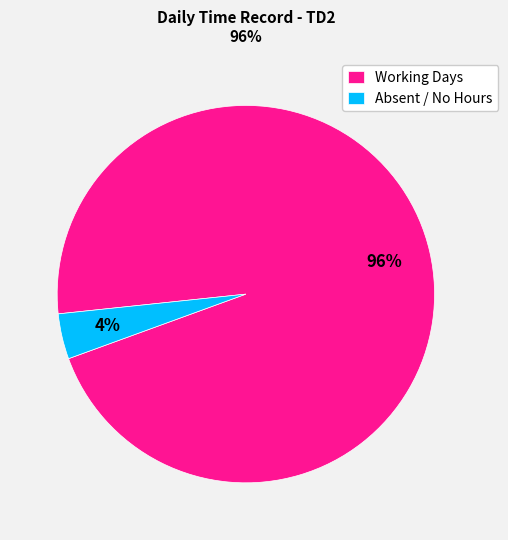

The Absent / No Hours slice represents 13% of the pie. True or false?

False